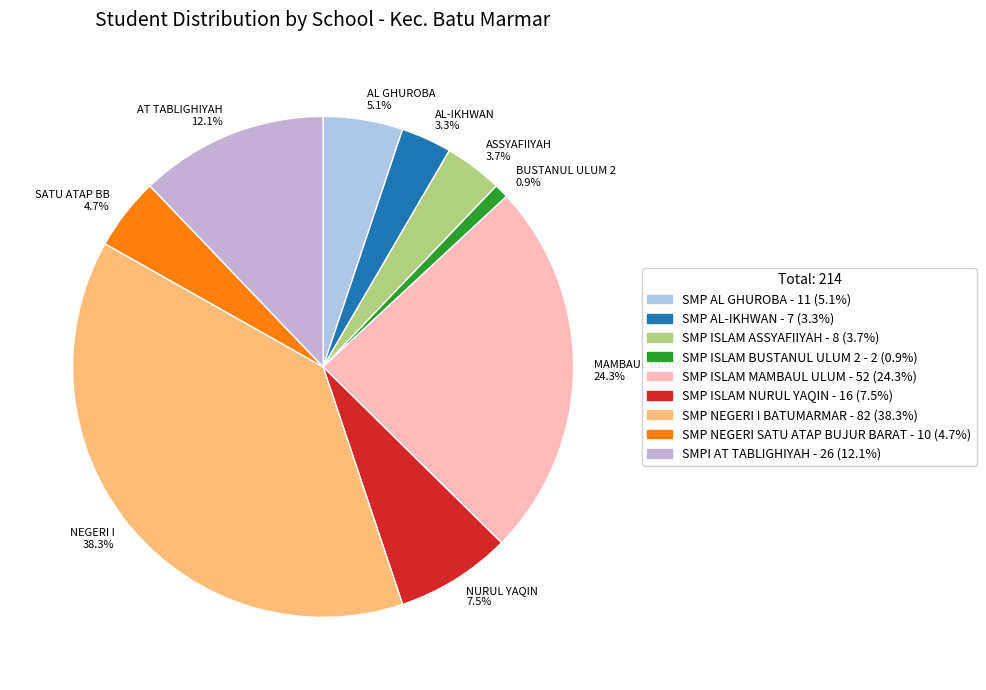

Does NURUL YAQIN 7.5% represent more than half of the total?

No